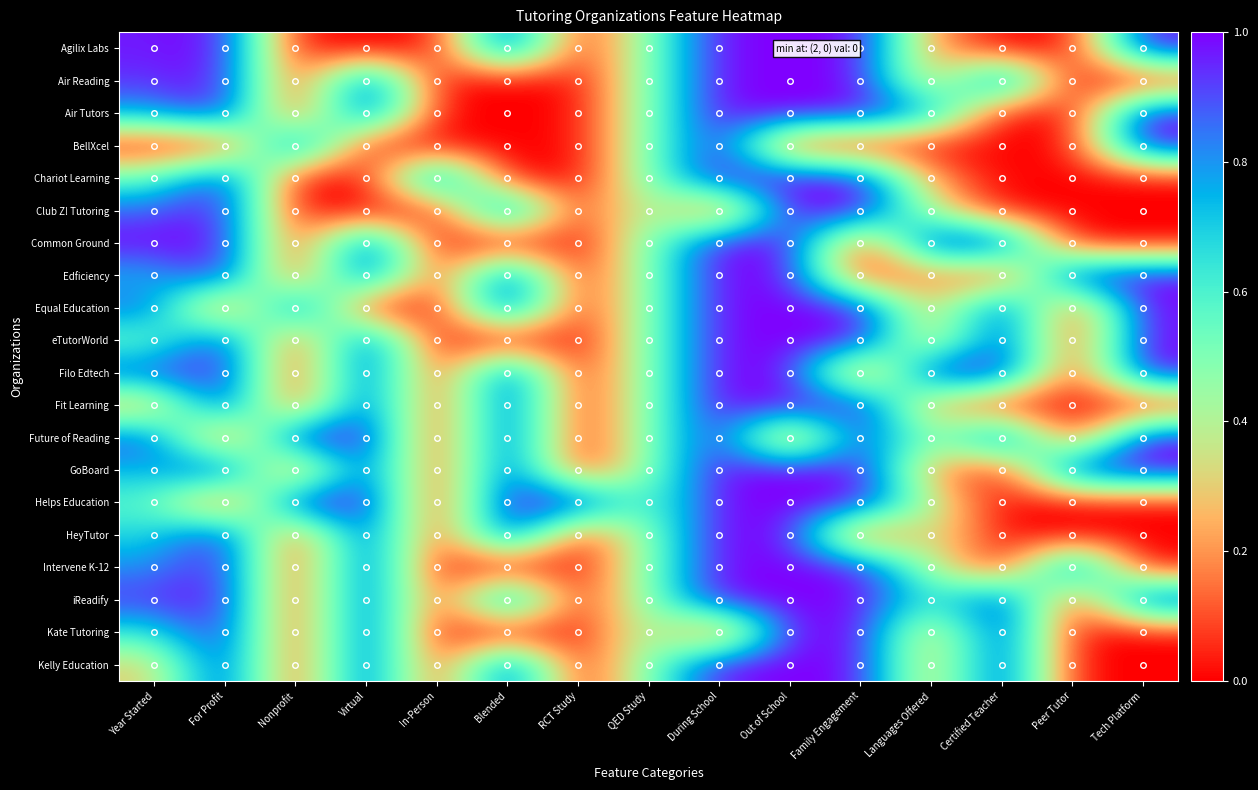

Which has a higher value, Virtual or During School?

During School